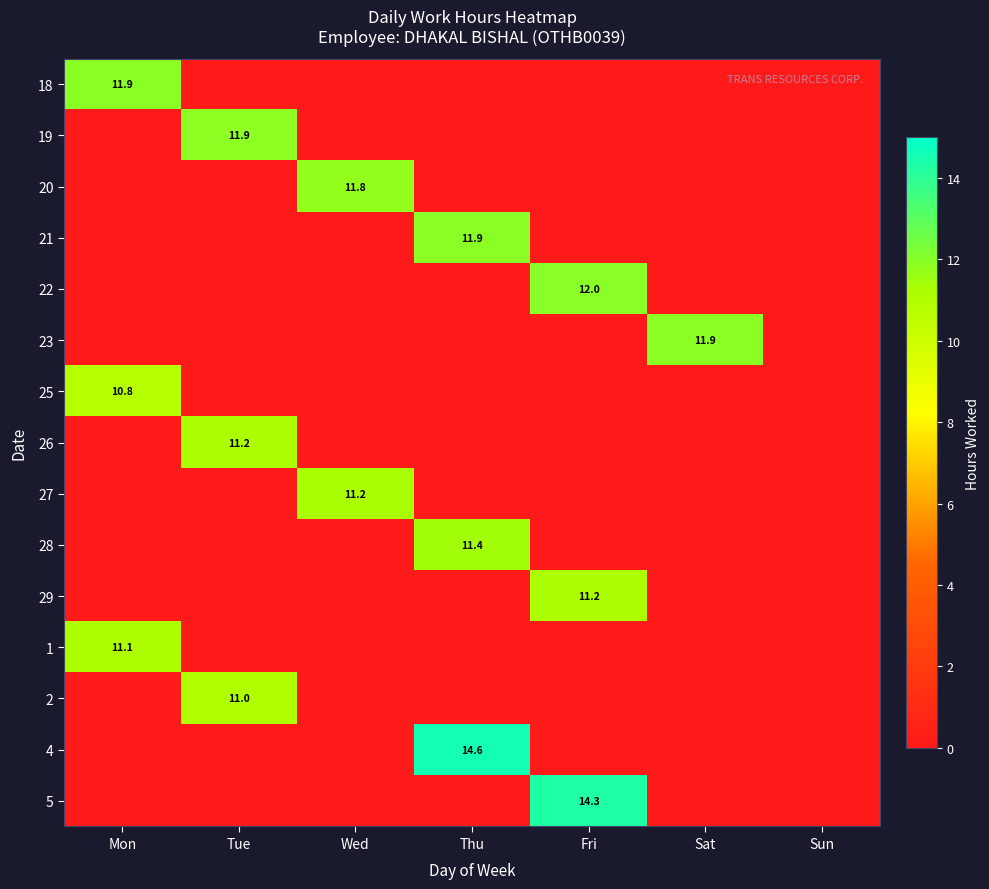

Count the number of data series in this chart.

15